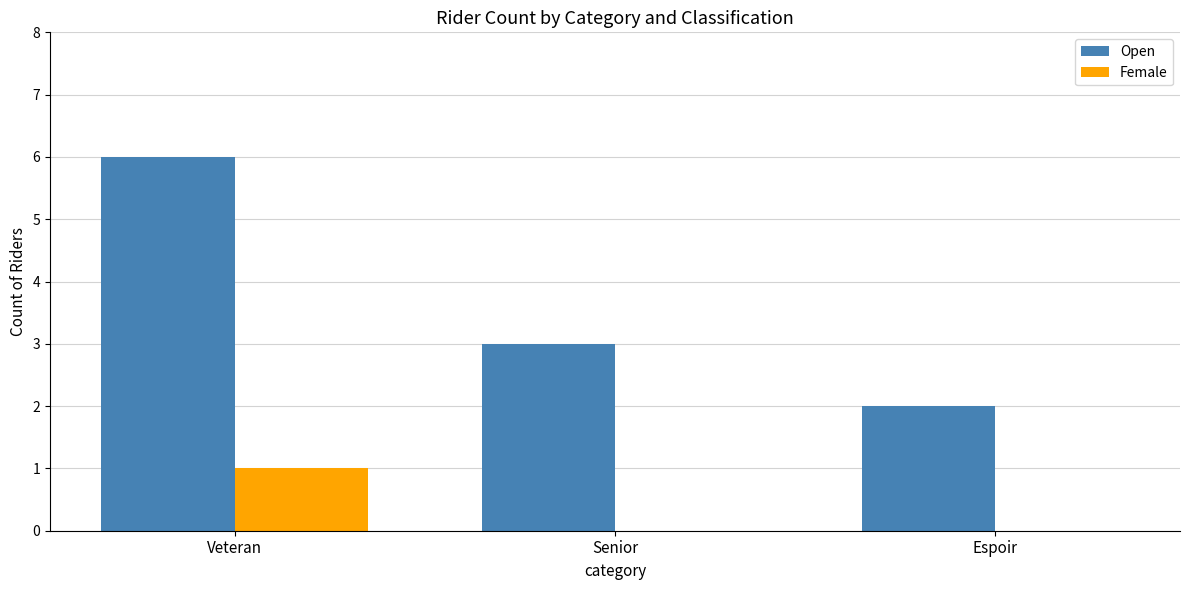

The Female series shows -1 at Espoir. True or false?

False